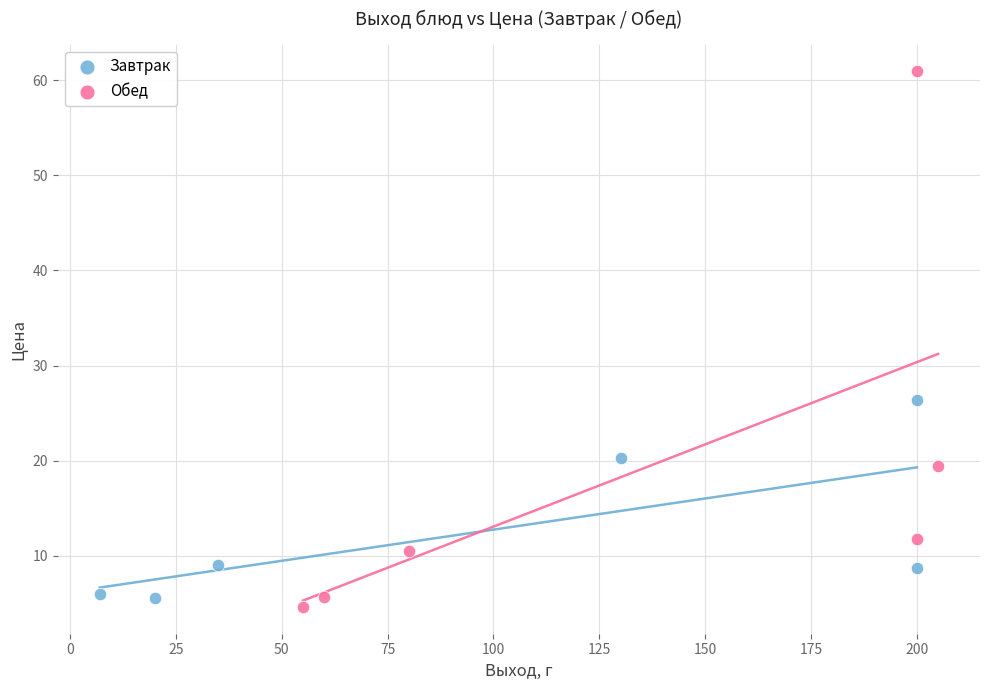

Which series has the largest Y range (max minus min)?

Обед